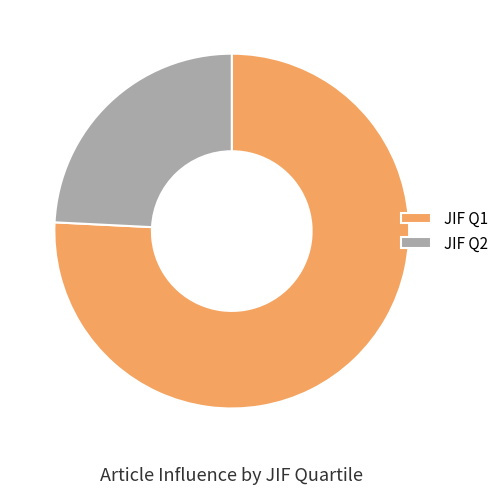

Which category has the smallest portion of the pie?

JIF Q2